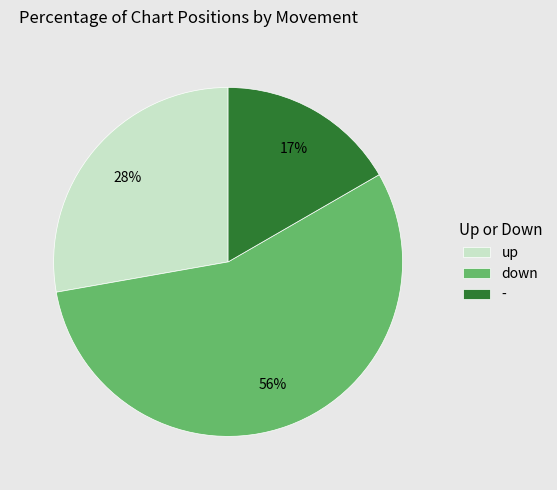

Is it true that up is 42% of the pie?

False